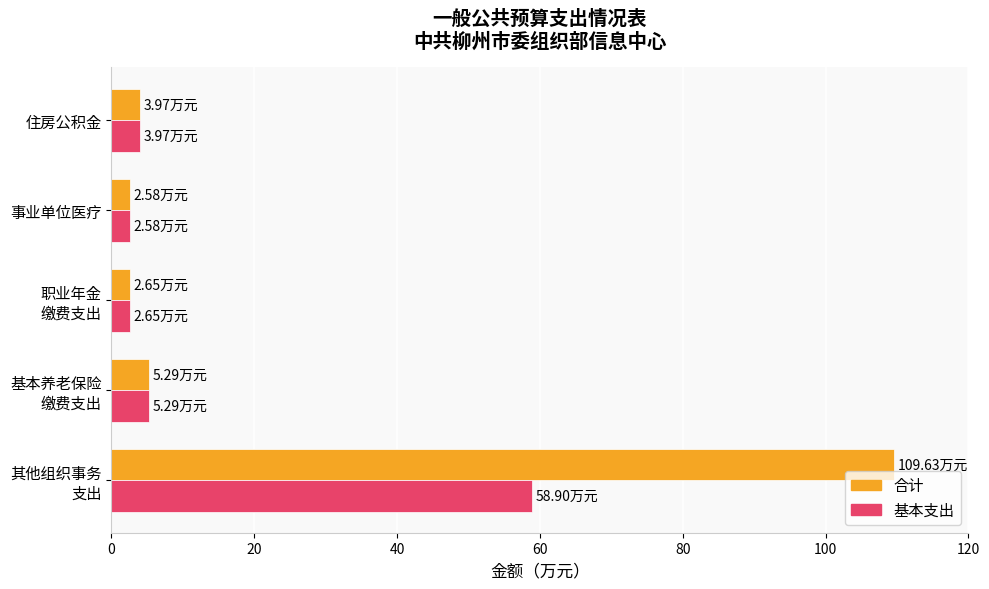

List the series in order of their peak value, highest first.

合计, 基本支出